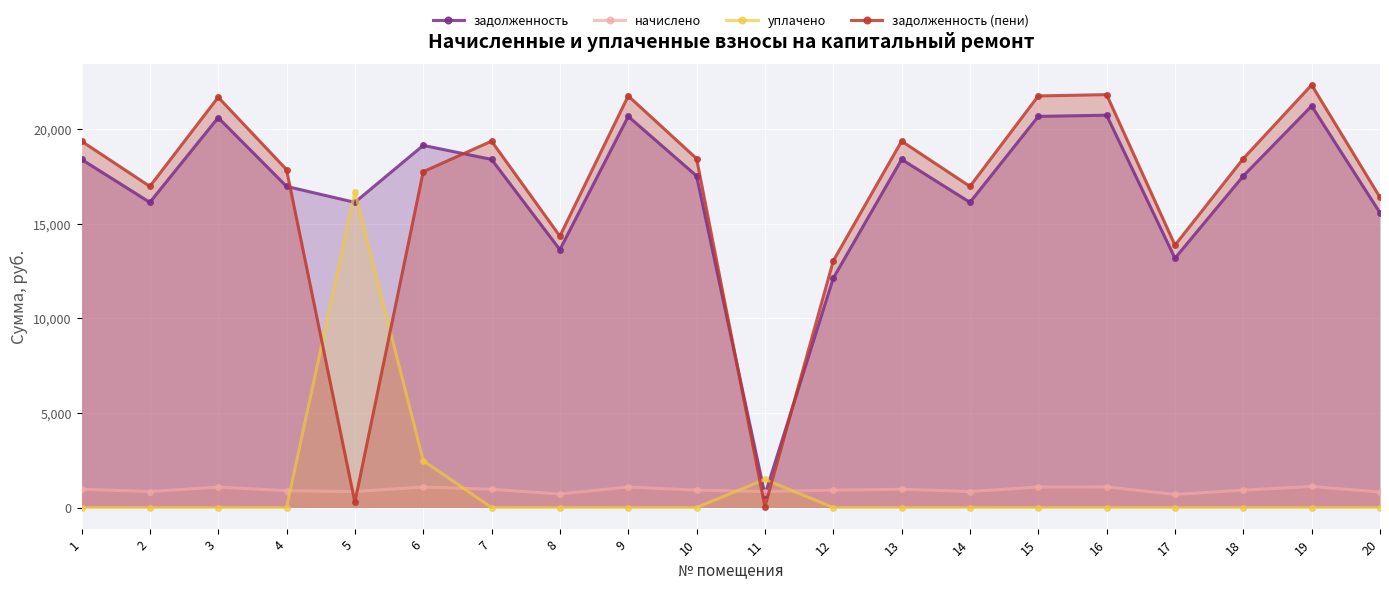

How many intersections are there between задолженность and уплачено?

4